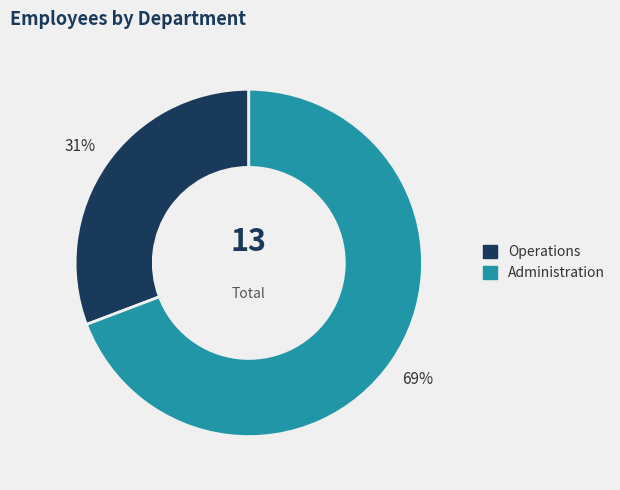

To the nearest percent, what is the difference between the largest and smallest slice percentages?

38%